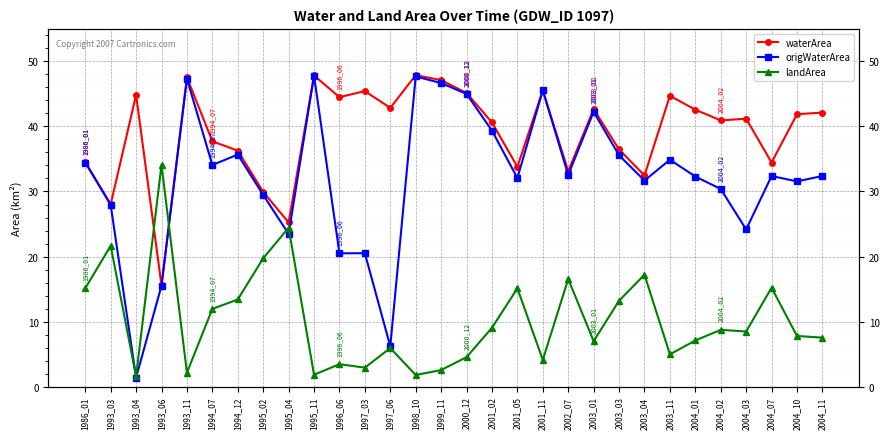

Reading left to right, transcribe all the data shown in this chart.

waterArea: 34.5	28.0	44.8	15.6	47.5	37.7	36.3	29.9	25.2	47.8	44.5	45.4	42.8	47.9	47.1	45.1	40.6	33.8	45.6	33.1	42.7	36.5	32.5	44.7	42.6	40.9	41.2	34.5	41.9	42.1
origWaterArea: 34.5	27.9	1.4	15.5	47.3	34.1	35.7	29.5	23.5	47.8	20.5	20.5	6.2	47.7	46.7	45.0	39.4	32.1	45.5	32.5	42.2	35.6	31.7	34.9	32.3	30.4	24.2	32.4	31.6	32.4
landArea: 15.1	21.7	1.6	34.1	2.2	12.0	13.4	19.7	24.4	1.9	3.5	2.9	6.0	1.8	2.6	4.5	9.1	15.1	4.1	16.6	7.0	13.2	17.2	5.0	7.1	8.8	8.5	15.2	7.8	7.5